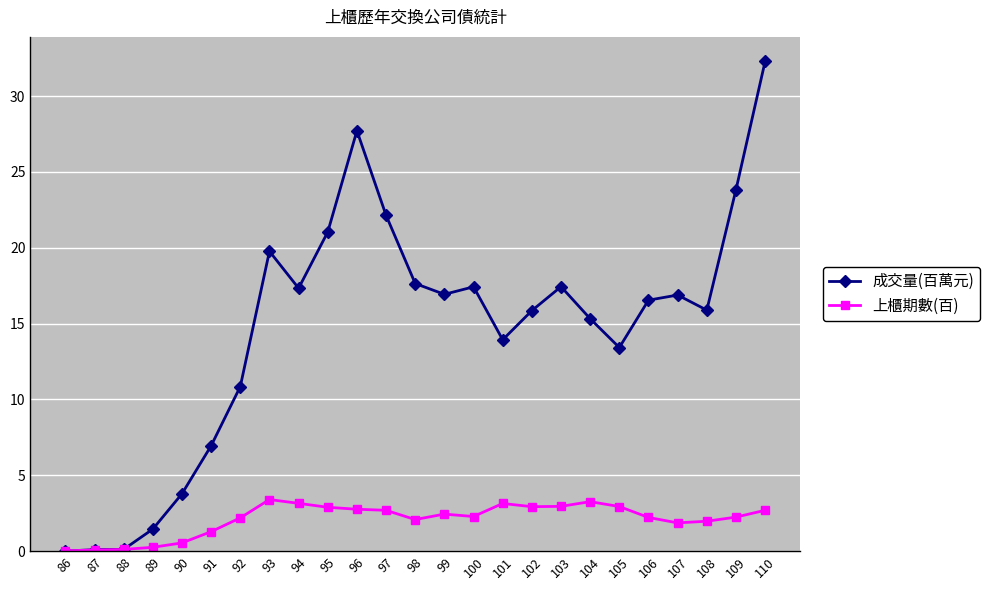

What is the total value across all series at 95?

23.9